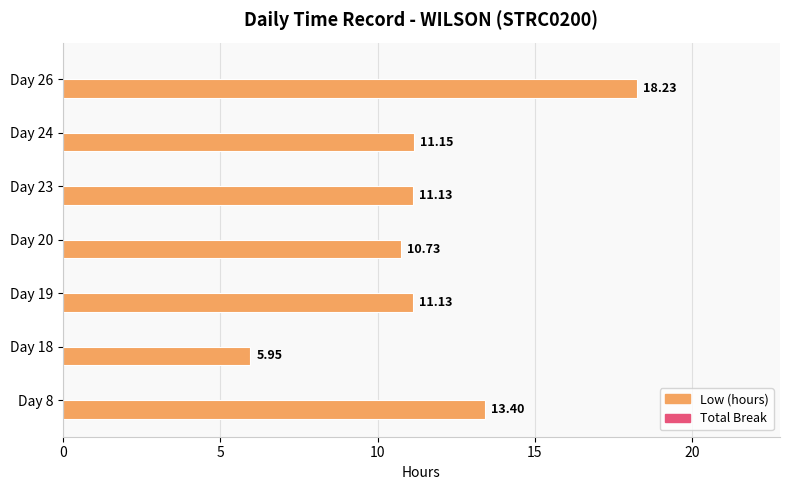

Between Day 20 and Day 8, which is larger?

Day 8